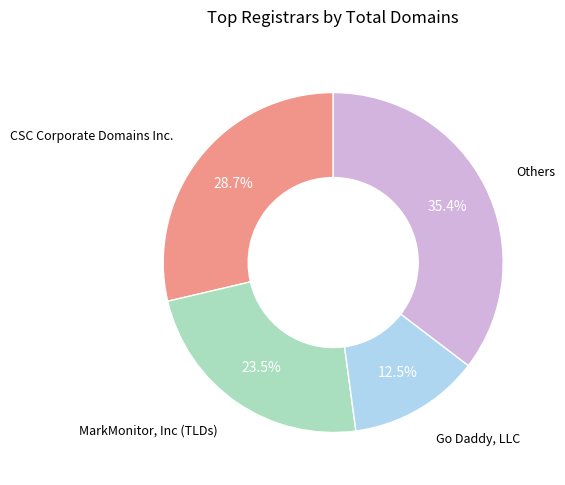

To the nearest percent, what is the average slice percentage?

25%